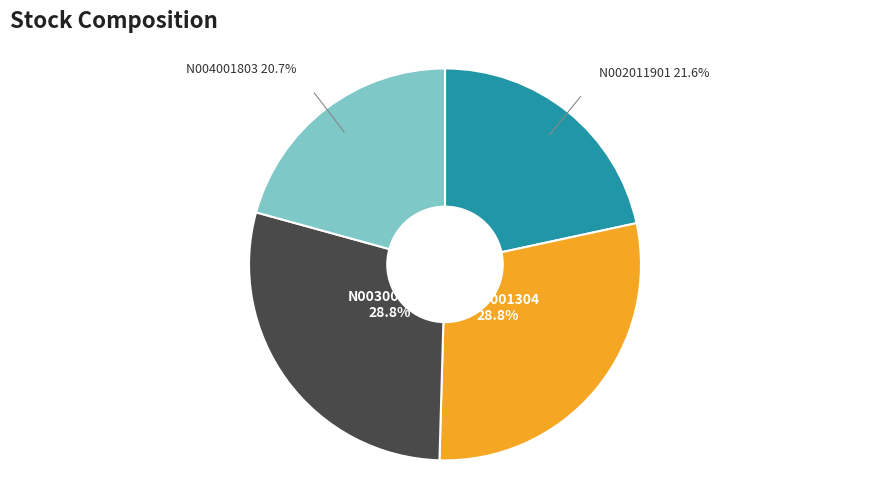

Is there a majority slice in this chart?

No